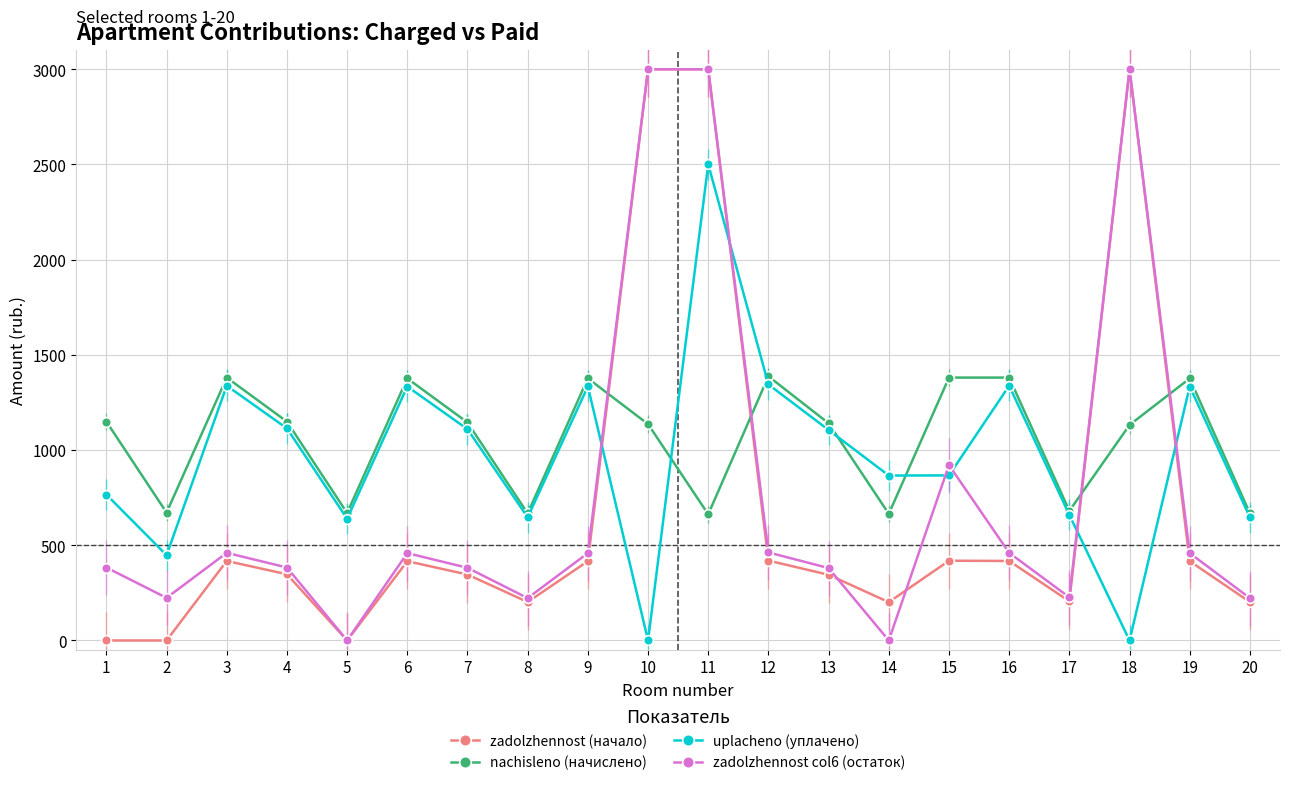

What is the value of the uplacheno (уплачено) point at the 13th from the left?

1105.4